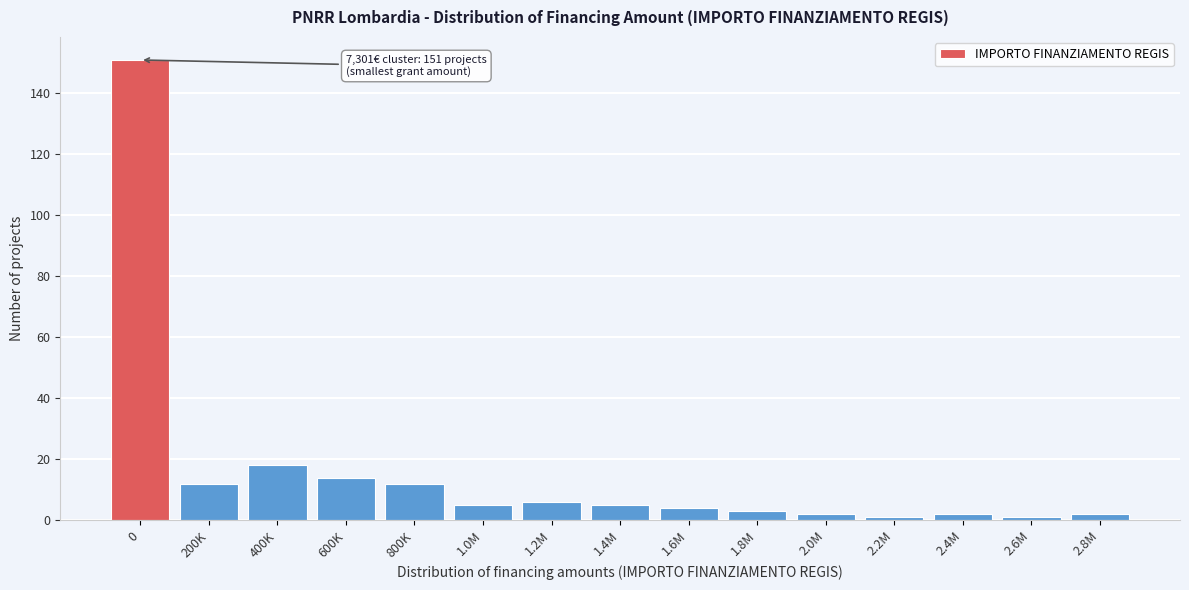

Reading left to right, list all the values displayed in this chart.

0=151	200K=12	400K=18	600K=14	800K=12	1.0M=5	1.2M=6	1.4M=5	1.6M=4	1.8M=3	2.0M=2	2.2M=1	2.4M=2	2.6M=1	2.8M=2